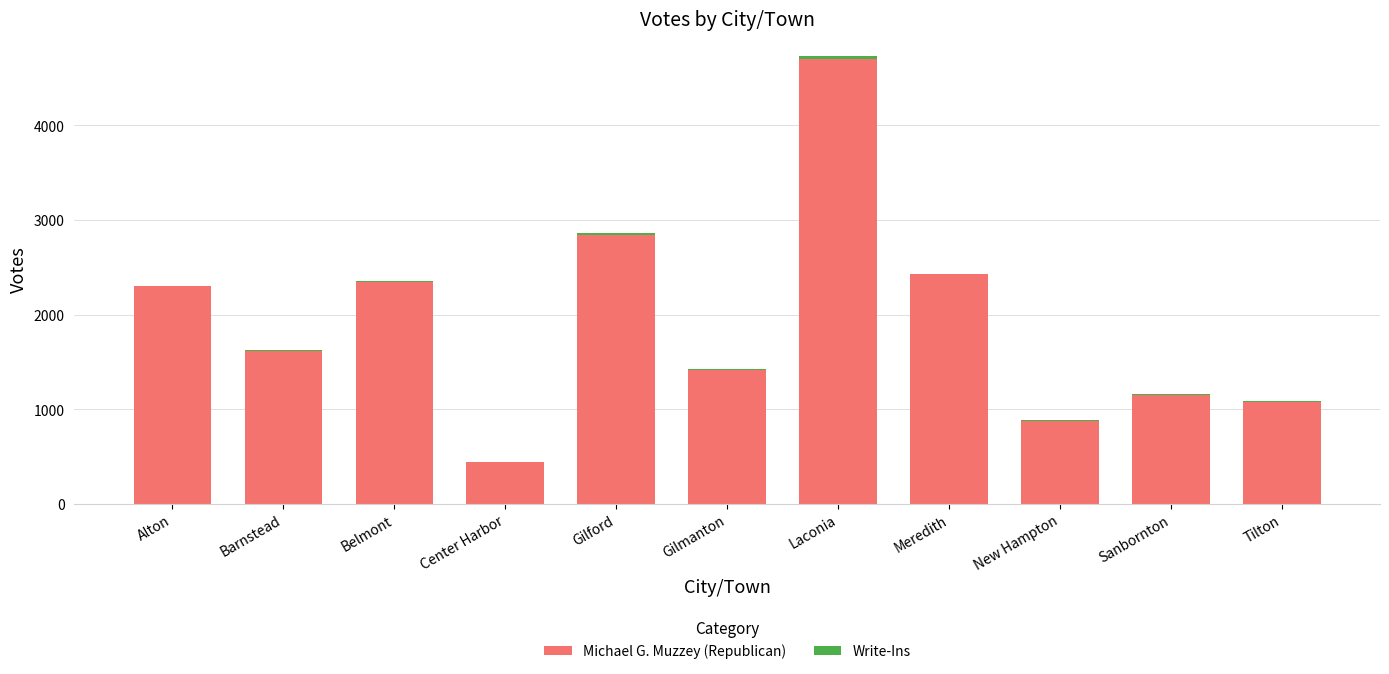

Where does the Michael G. Muzzey (Republican) series first go above 1615?

Alton